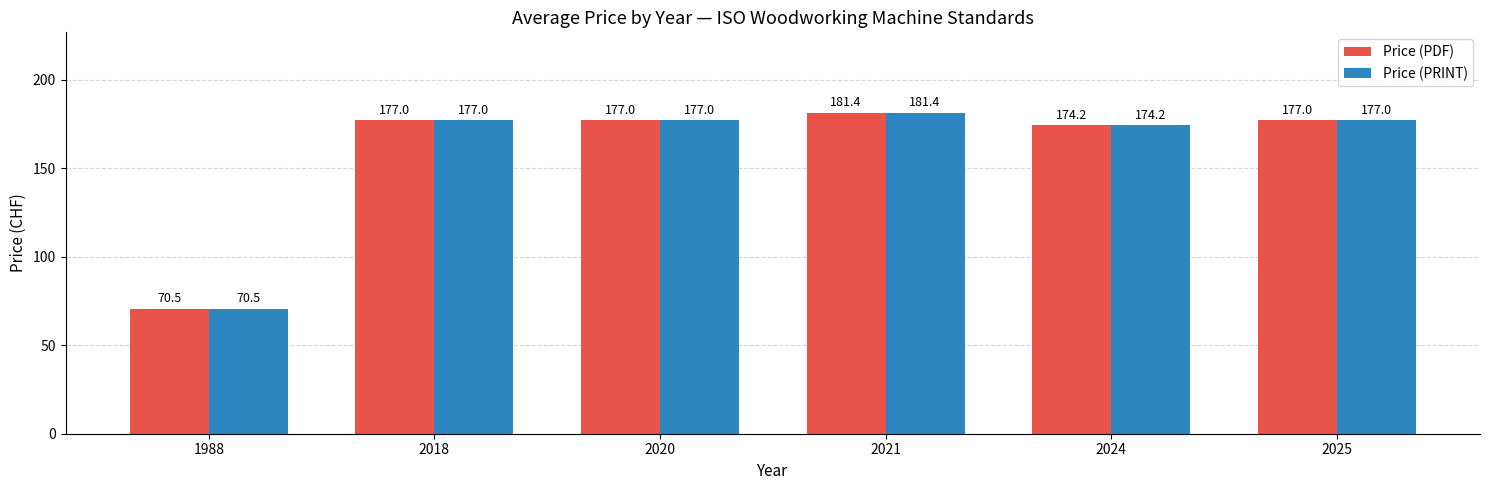

What is the difference between the maximum and minimum values in the Price (PRINT) series?

110.9